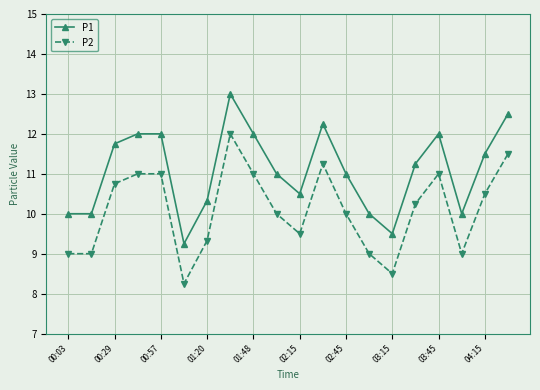

Which series has the largest total across all categories?

P1